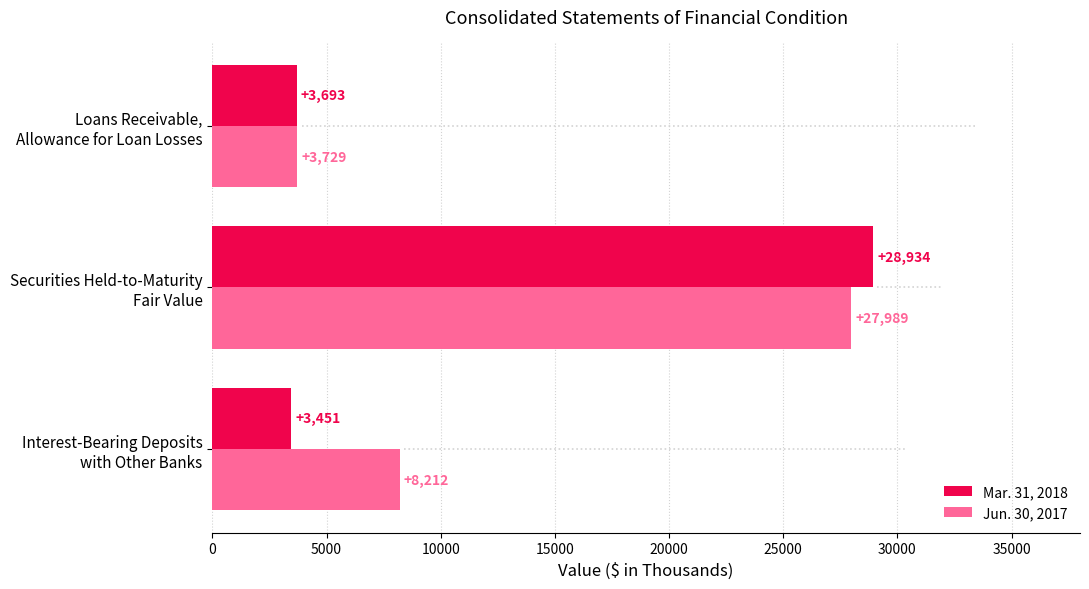

Which category has the highest value across all series?

Securities Held-to-Maturity
Fair Value